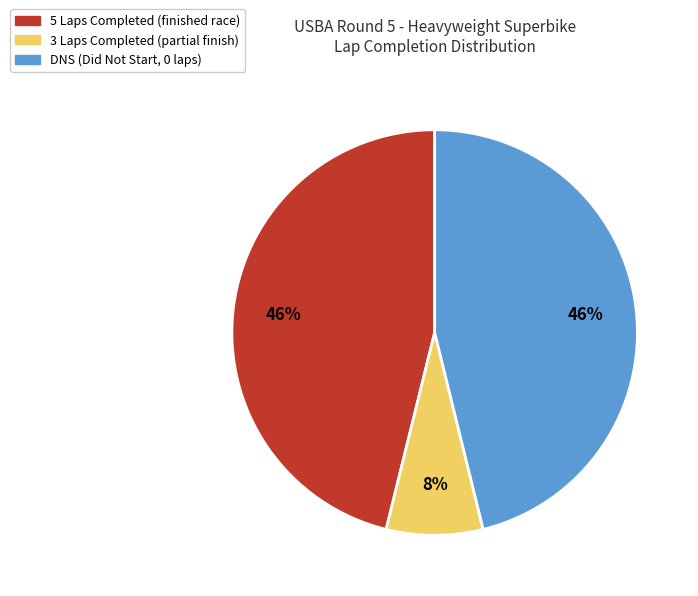

To the nearest percent, what is the difference between the largest and smallest slice percentages?

38%